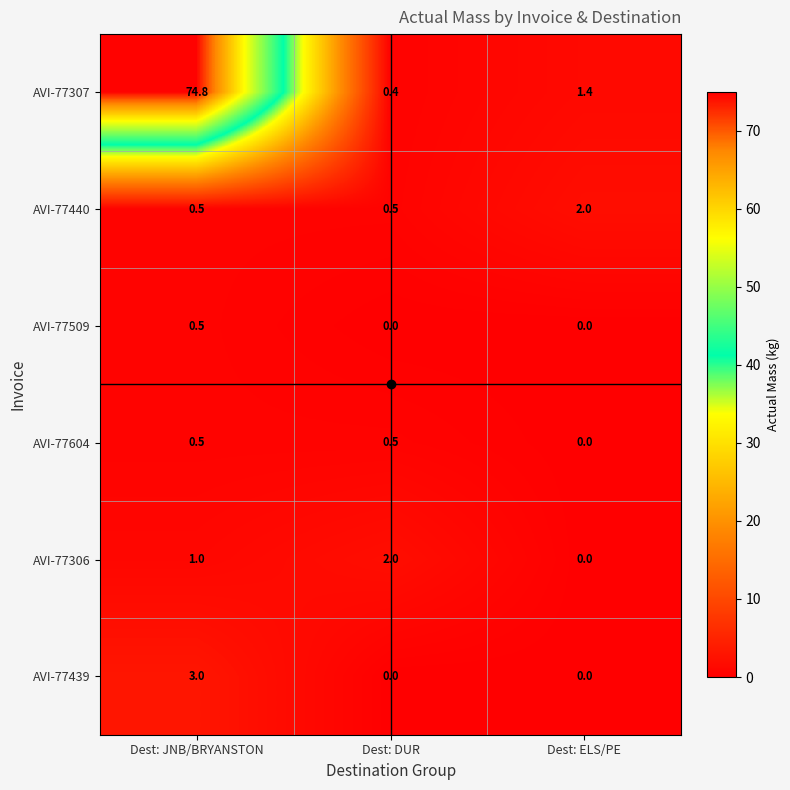

List the labels in order of AVI-77307 value, largest first.

Dest: JNB/BRYANSTON, Dest: ELS/PE, Dest: DUR